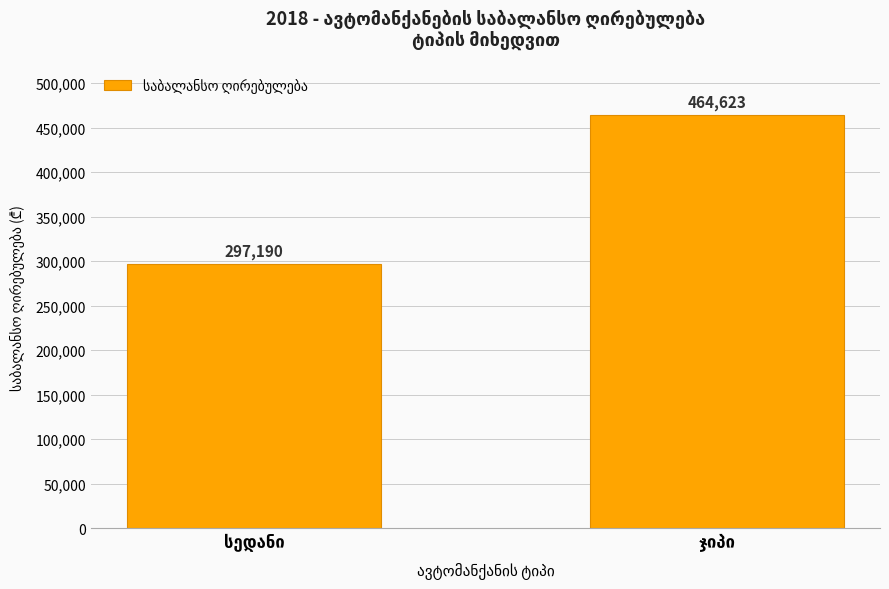

What is the greatest value displayed?

464623.1